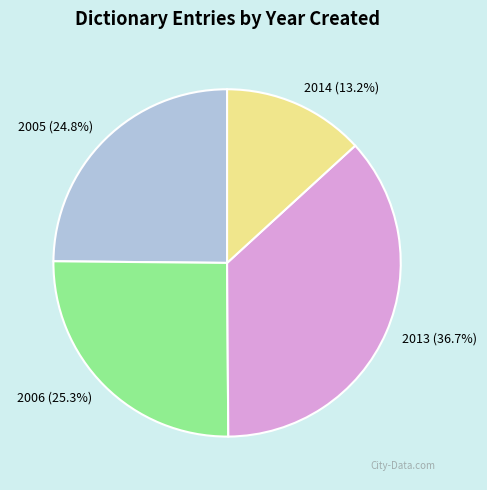

What portion of the pie excludes 2006?

74.7%